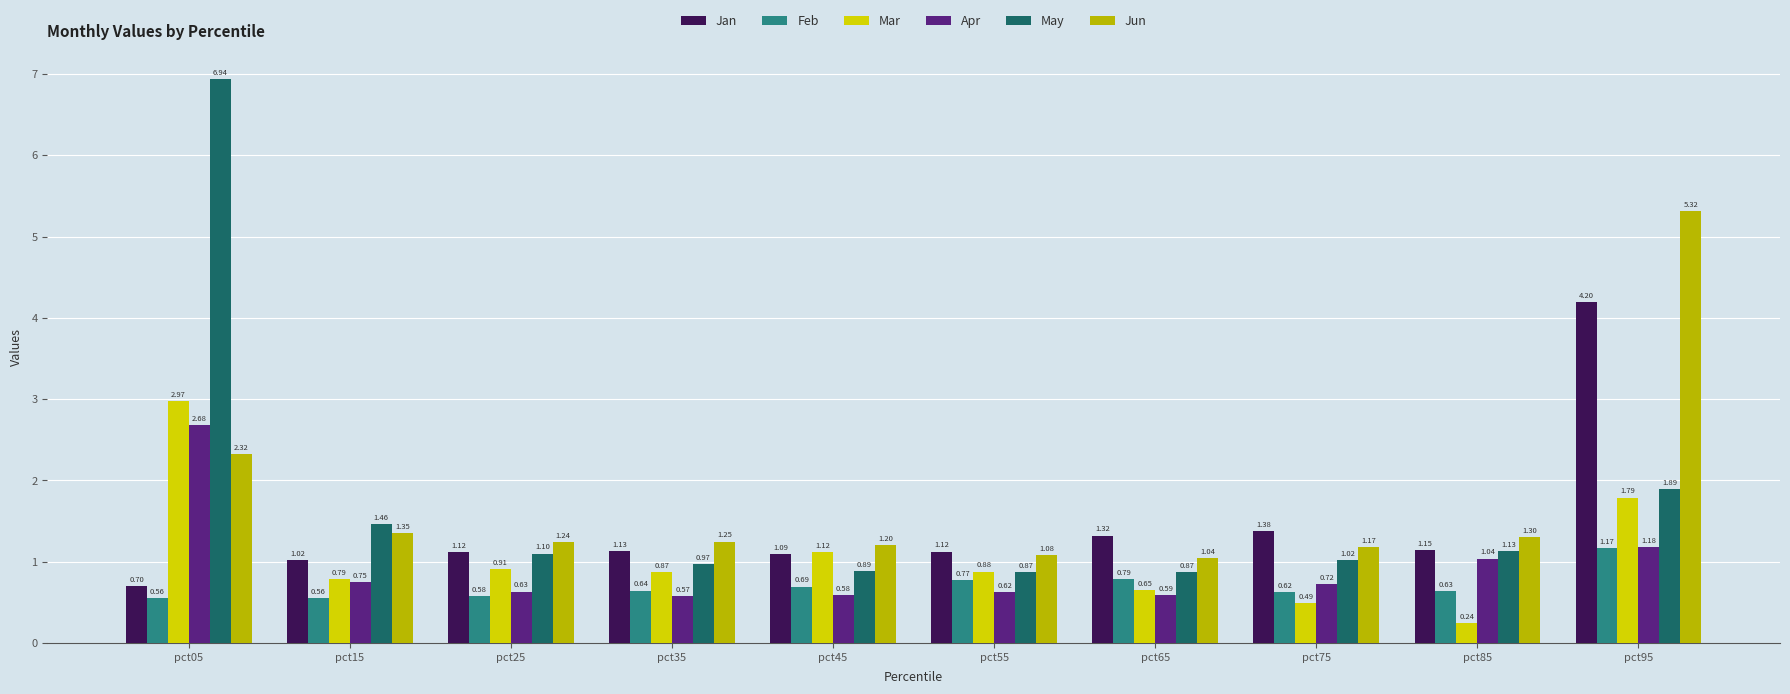

How many bars are there in total?

60